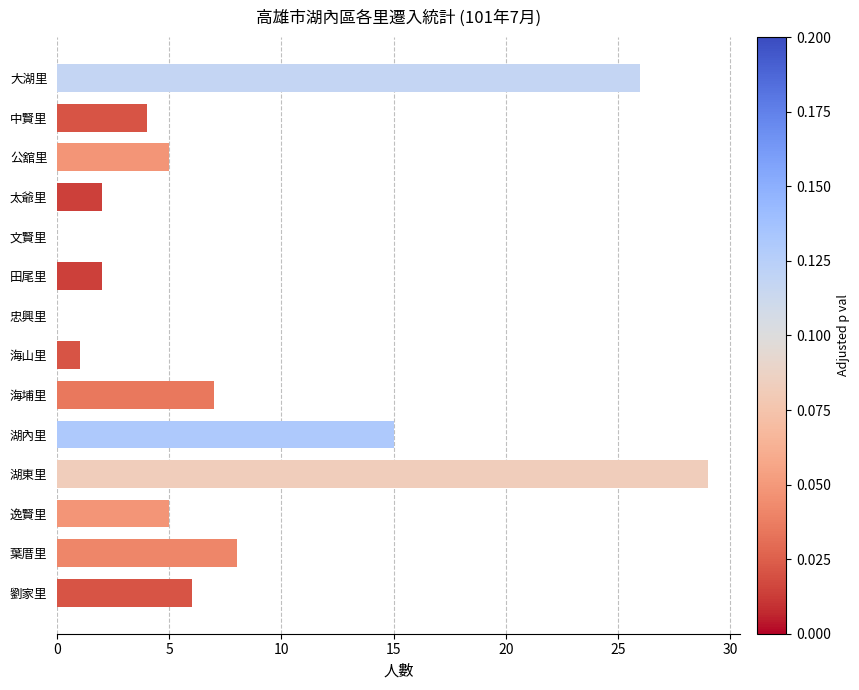

Reading top to bottom, extract all data points from this chart.

大湖里=26	中賢里=4	公舘里=5	太爺里=2	文賢里=0	田尾里=2	忠興里=0	海山里=1	海埔里=7	湖內里=15	湖東里=29	逸賢里=5	葉厝里=8	劉家里=6